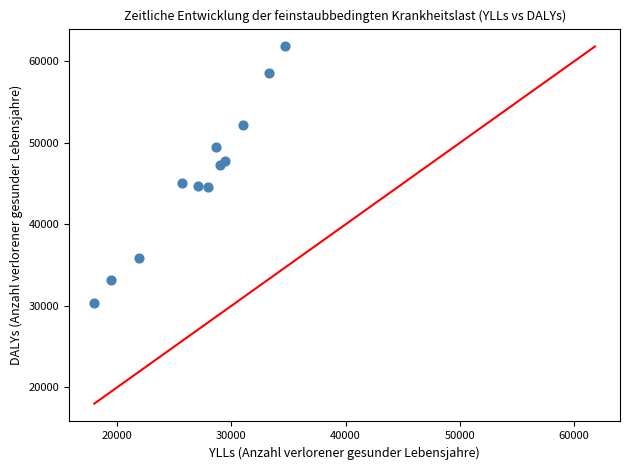

What is the range of X values (max minus min)?

16679